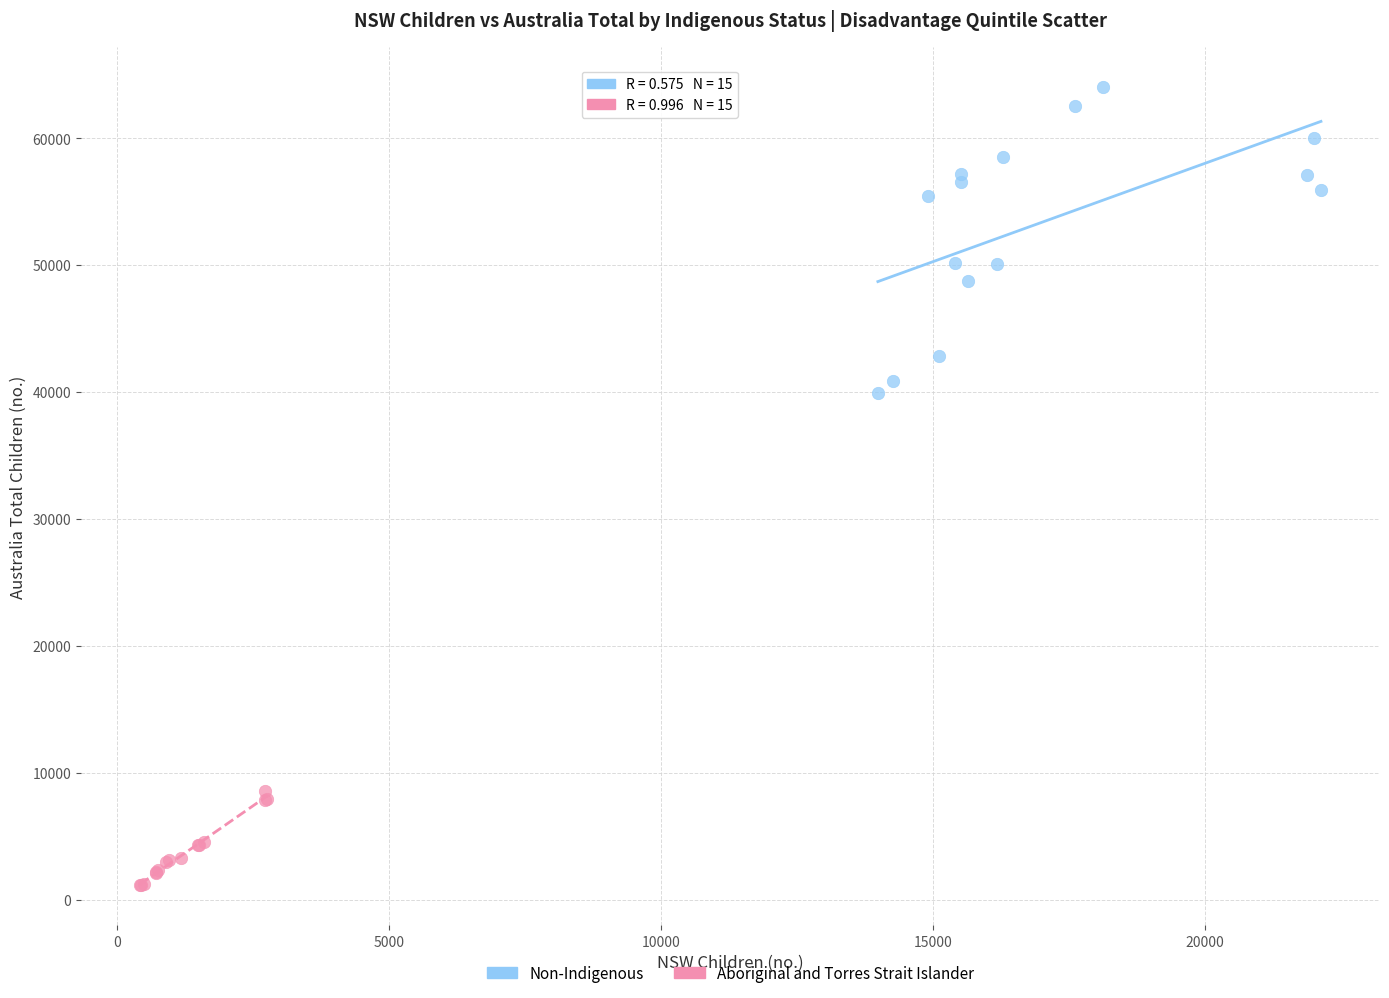

Which series contains the highest Y value?

Non-Indigenous